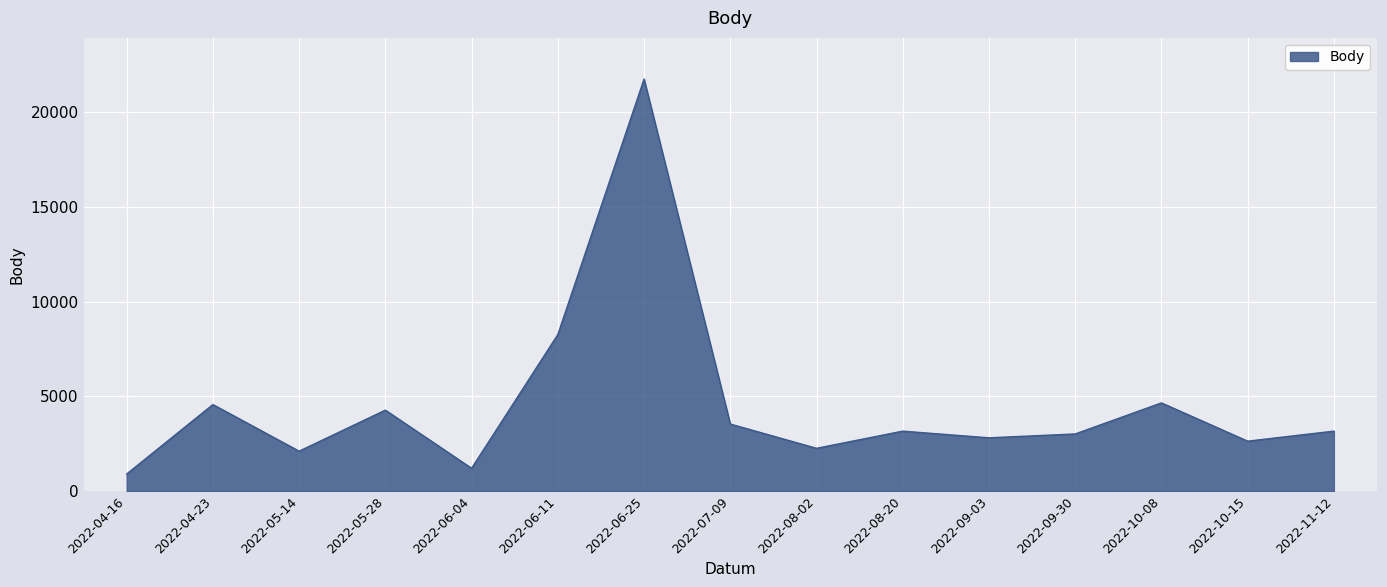

What position from the left is 2022-05-28?

4